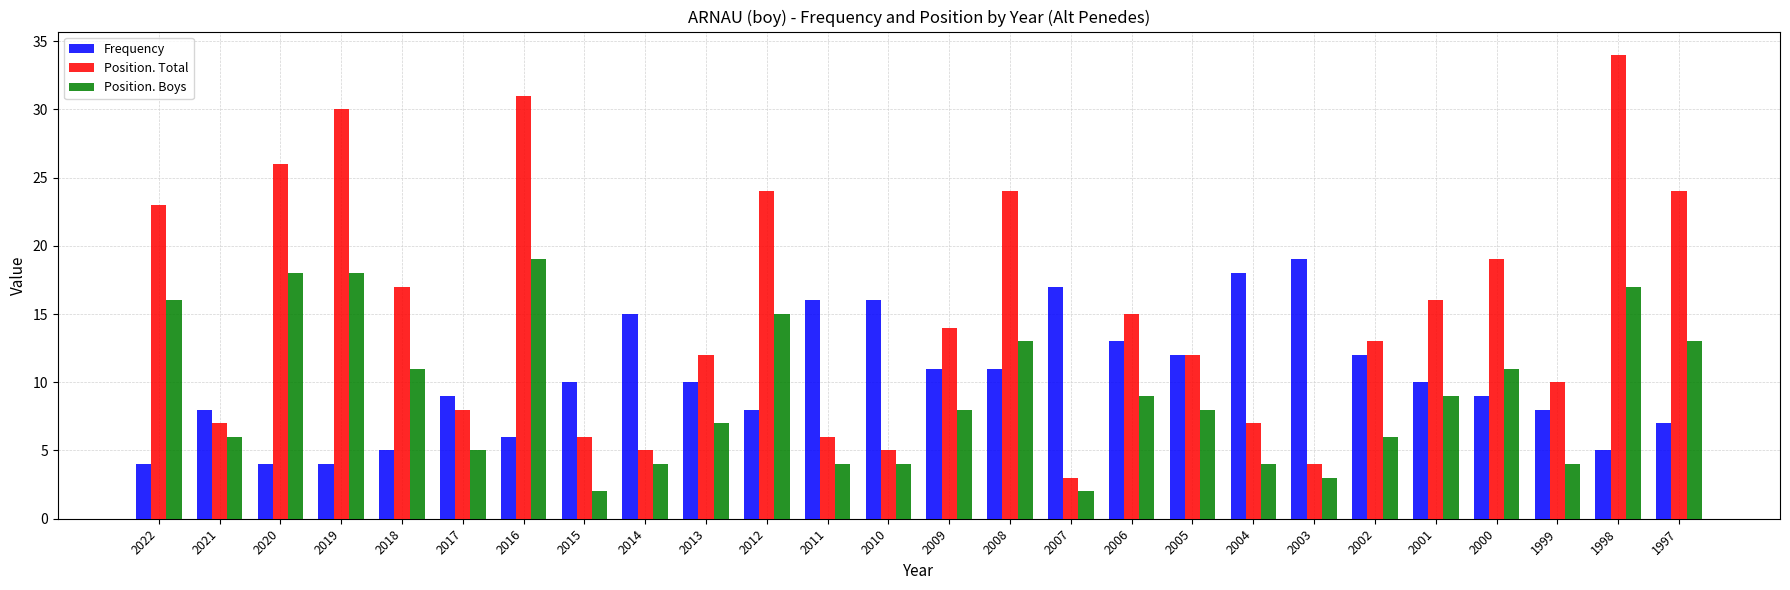

Reading left to right, extract all data points from this chart.

Frequency: 2022=4	2021=8	2020=4	2019=4	2018=5	2017=9	2016=6	2015=10	2014=15	2013=10	2012=8	2011=16	2010=16	2009=11	2008=11	2007=17	2006=13	2005=12	2004=18	2003=19	2002=12	2001=10	2000=9	1999=8	1998=5	1997=7
Position. Total: 2022=23	2021=7	2020=26	2019=30	2018=17	2017=8	2016=31	2015=6	2014=5	2013=12	2012=24	2011=6	2010=5	2009=14	2008=24	2007=3	2006=15	2005=12	2004=7	2003=4	2002=13	2001=16	2000=19	1999=10	1998=34	1997=24
Position. Boys: 2022=16	2021=6	2020=18	2019=18	2018=11	2017=5	2016=19	2015=2	2014=4	2013=7	2012=15	2011=4	2010=4	2009=8	2008=13	2007=2	2006=9	2005=8	2004=4	2003=3	2002=6	2001=9	2000=11	1999=4	1998=17	1997=13